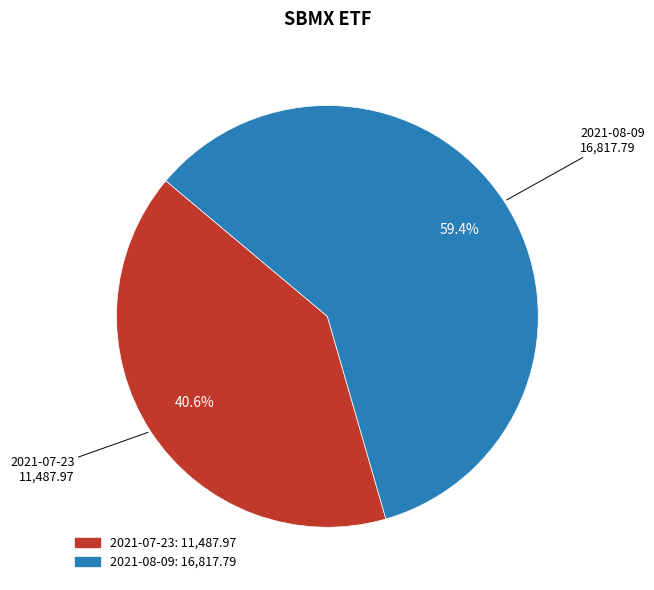

Which slice is the largest?

2021-08-09